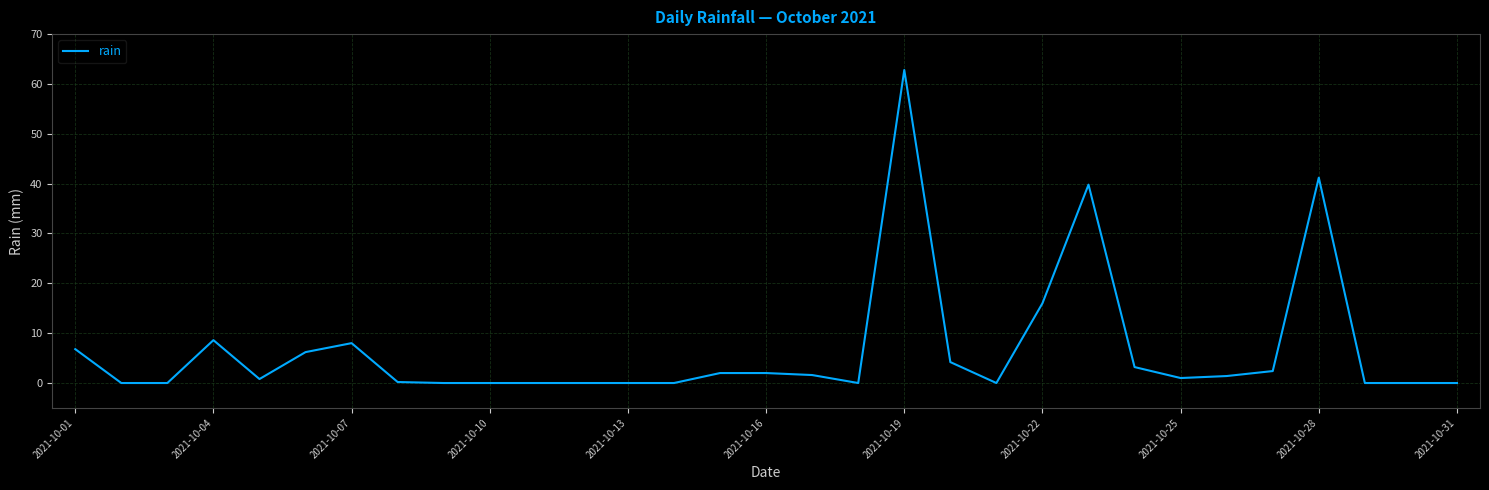

What is the maximum value shown in the chart?

62.8